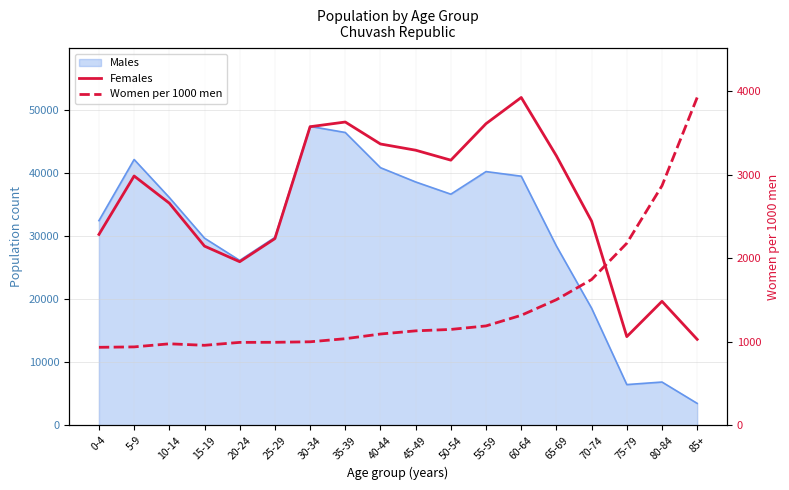

Reading left to right, extract all data points from this chart.

Females: 30274	39537	35229	28415	25944	29607	47356	48100	44615	43629	42049	47839	51991	42727	32373	14063	19663	13630
Women per 1000 men: 933	938	975	957	992	993	999	1036	1092	1130	1147	1189	1316	1503	1744	2178	2866	3922